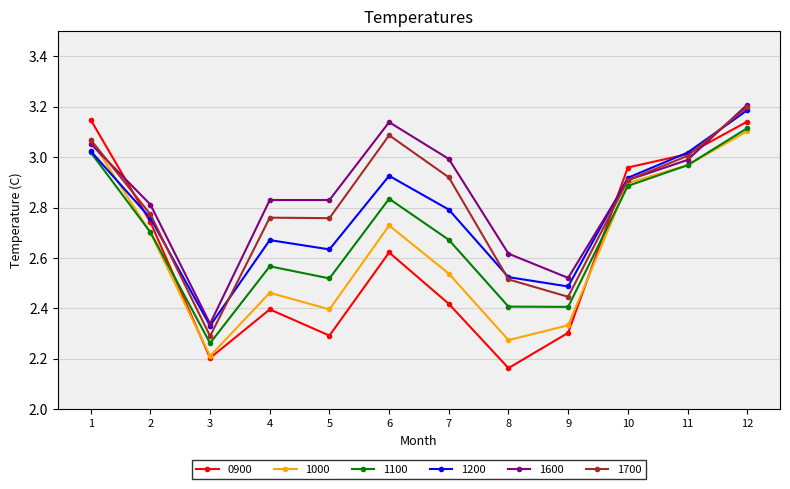

At which label is 1000 closest to 2?

3